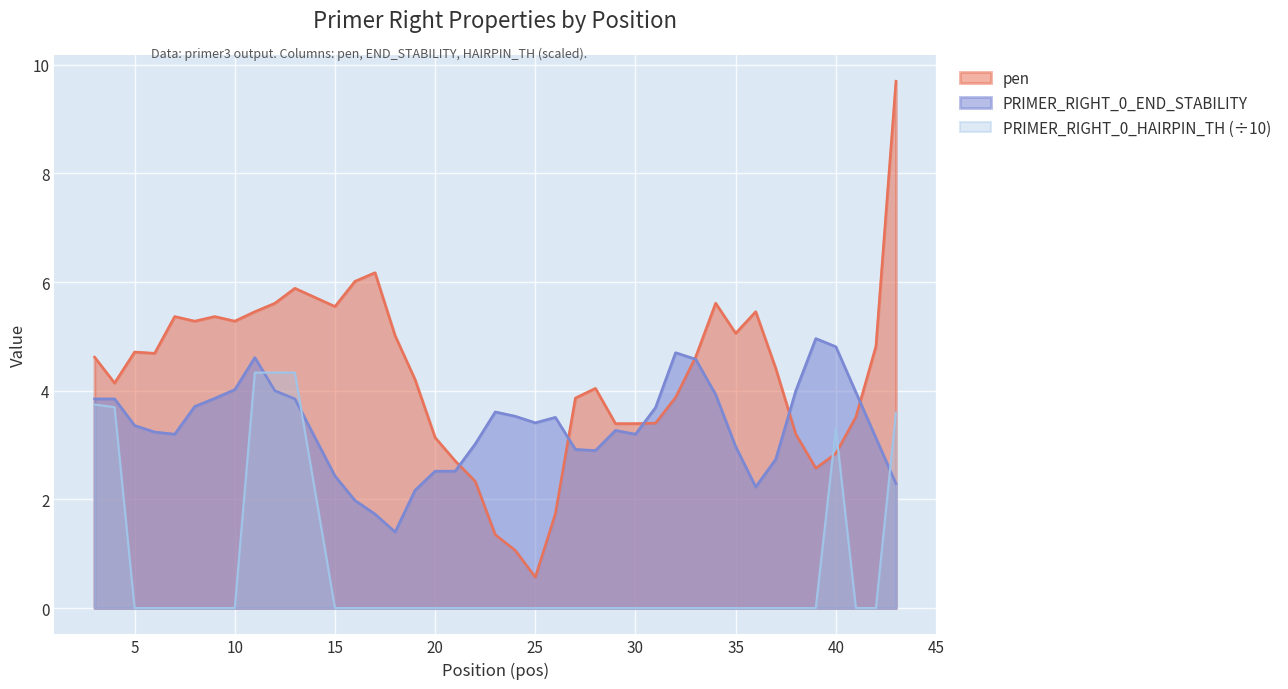

Rank the series by their average value, from lowest to highest.

PRIMER_RIGHT_0_HAIRPIN_TH (÷10), PRIMER_RIGHT_0_END_STABILITY, pen